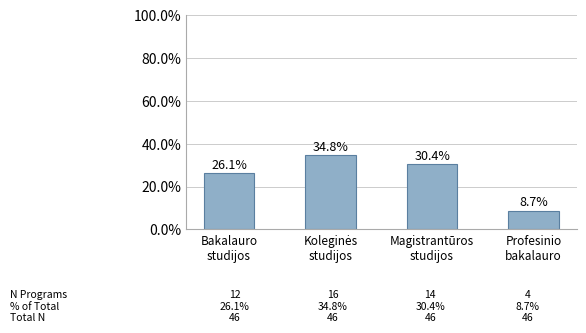

What is the value of the 2nd bar from the left?

34.8